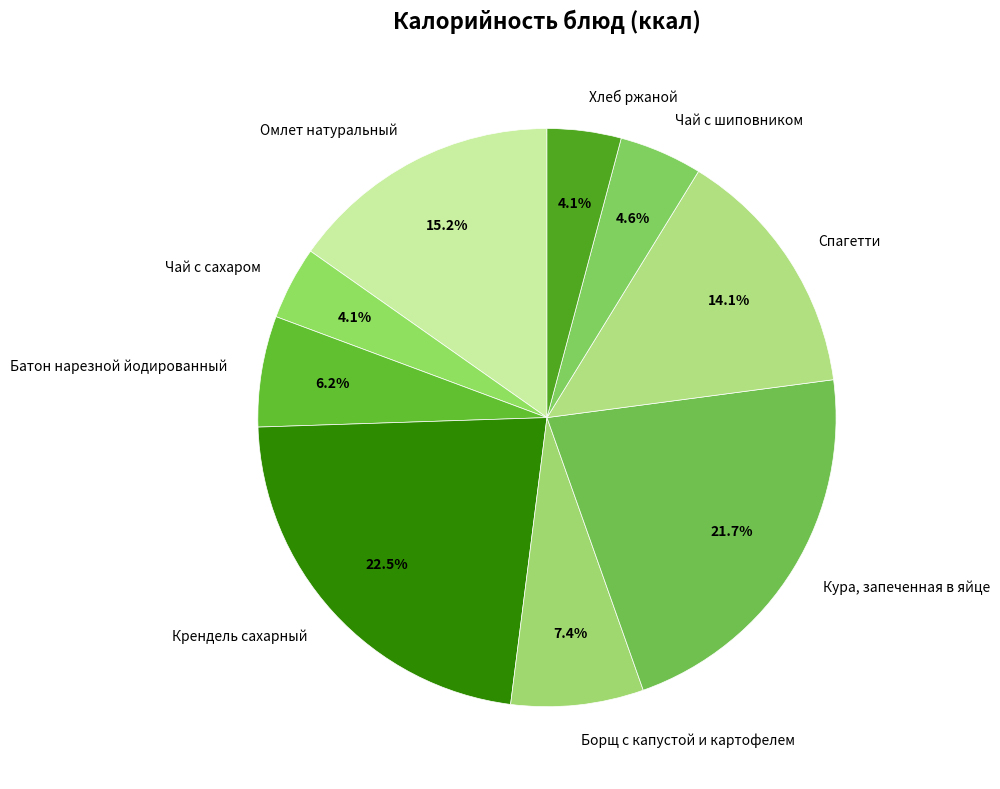

Is Кура, запеченная в яйце the majority of the pie?

No